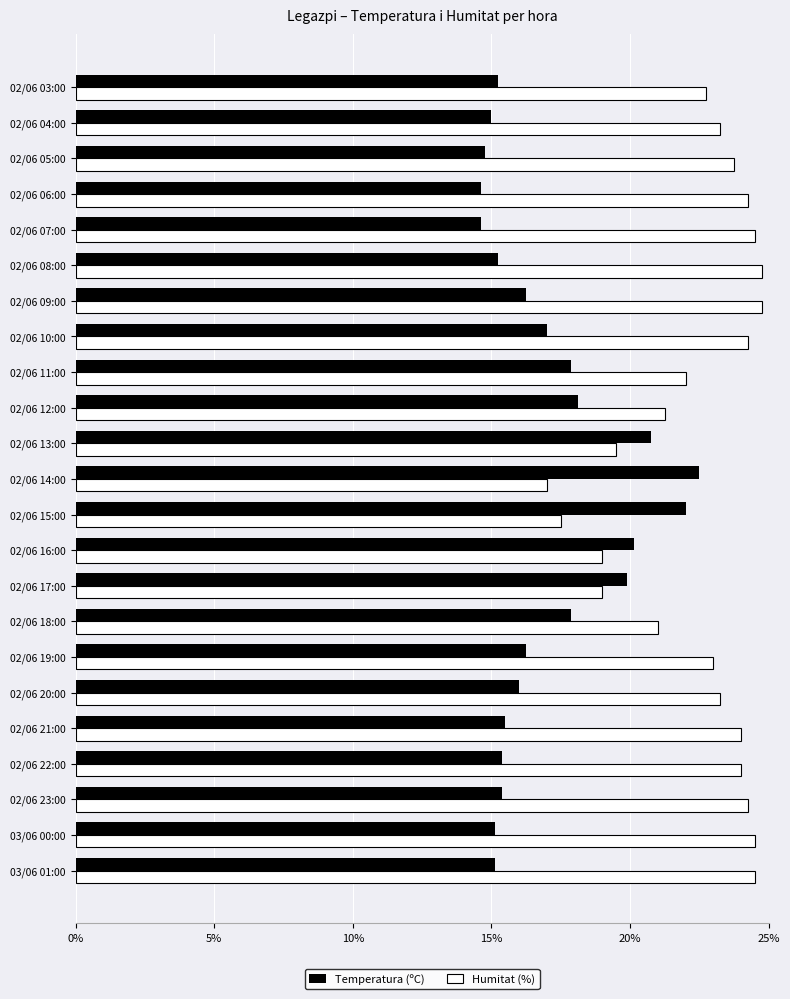

Rank the series by their average value, from lowest to highest.

Temperatura (ºC), Humitat (%)